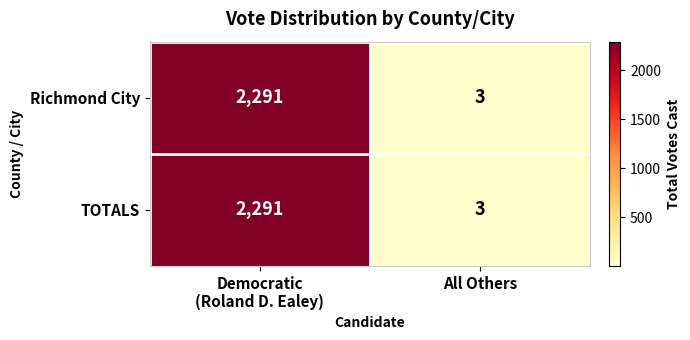

What is the maximum value for TOTALS?

2291